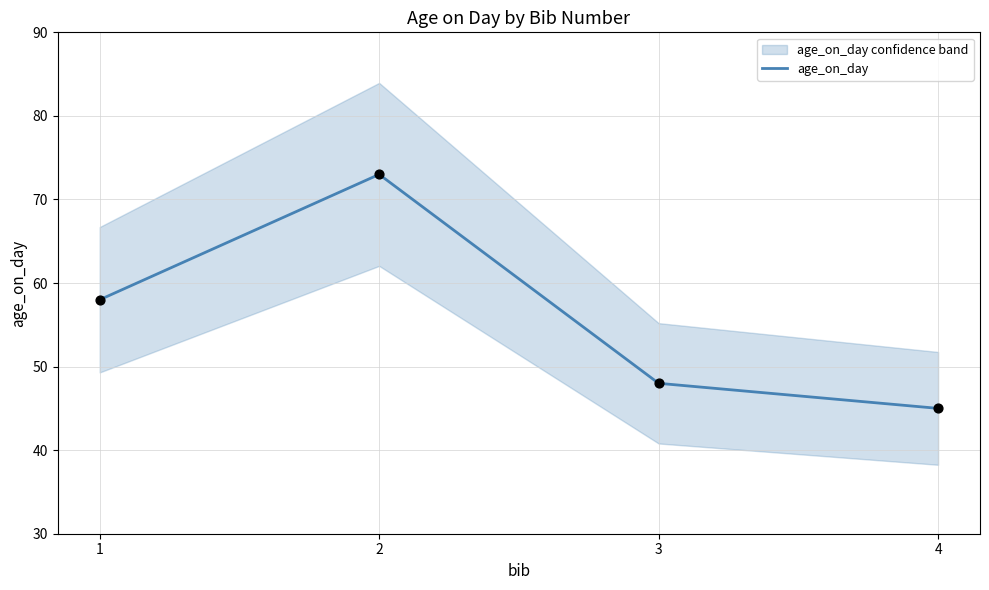

What is the change in value from 3 to 4?

-3